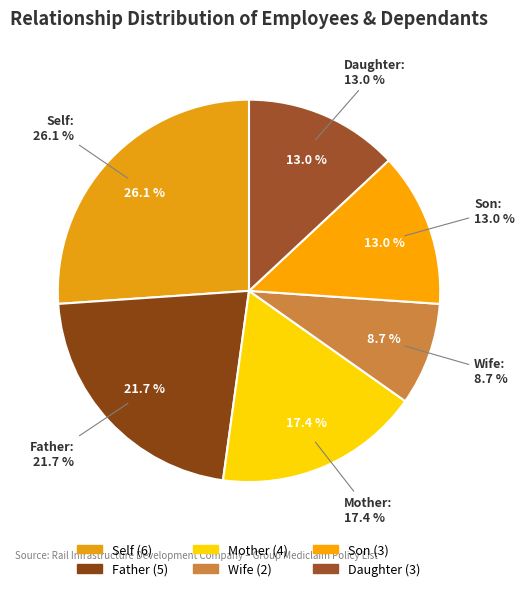

How many segments does this pie chart have?

6